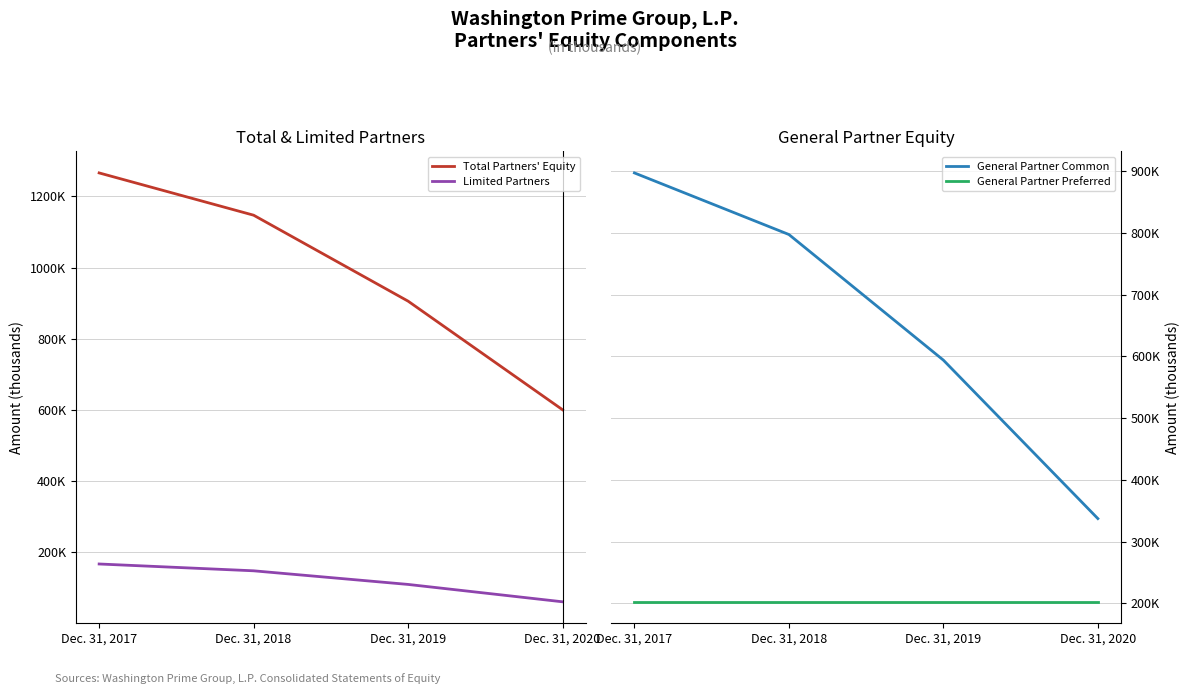

Which series has the largest total across all categories?

Total Partners' Equity